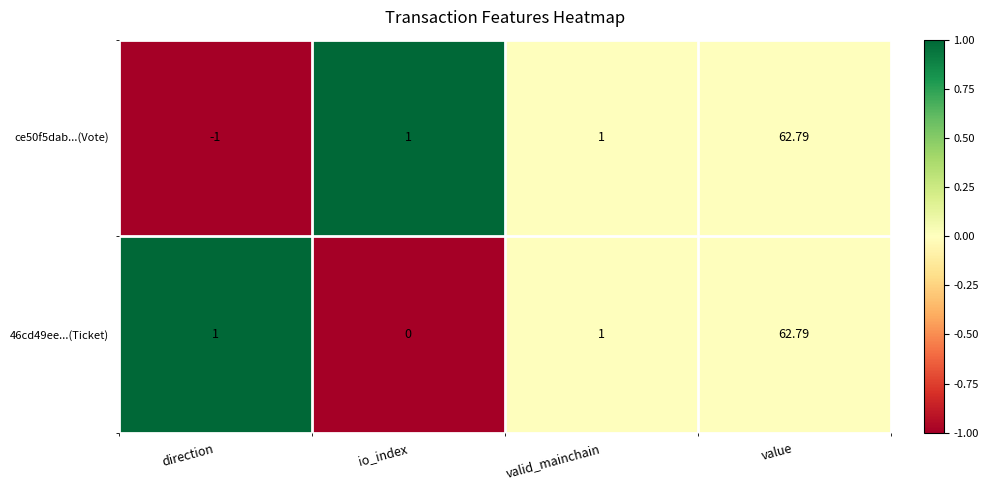

How many data points in 46cd49ee...(Ticket) are less than 1?

1